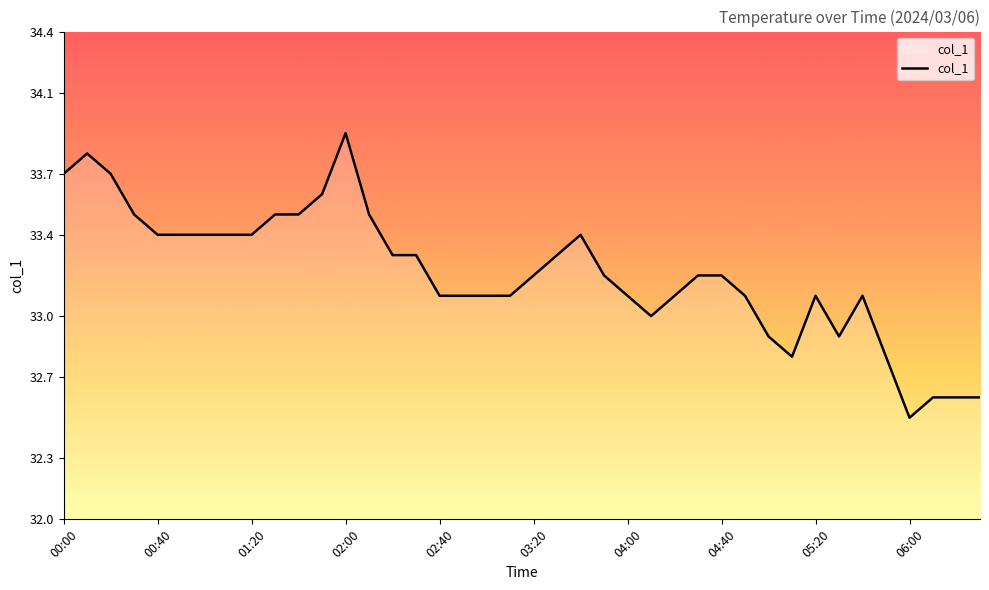

What is the maximum value shown in the chart?

33.9